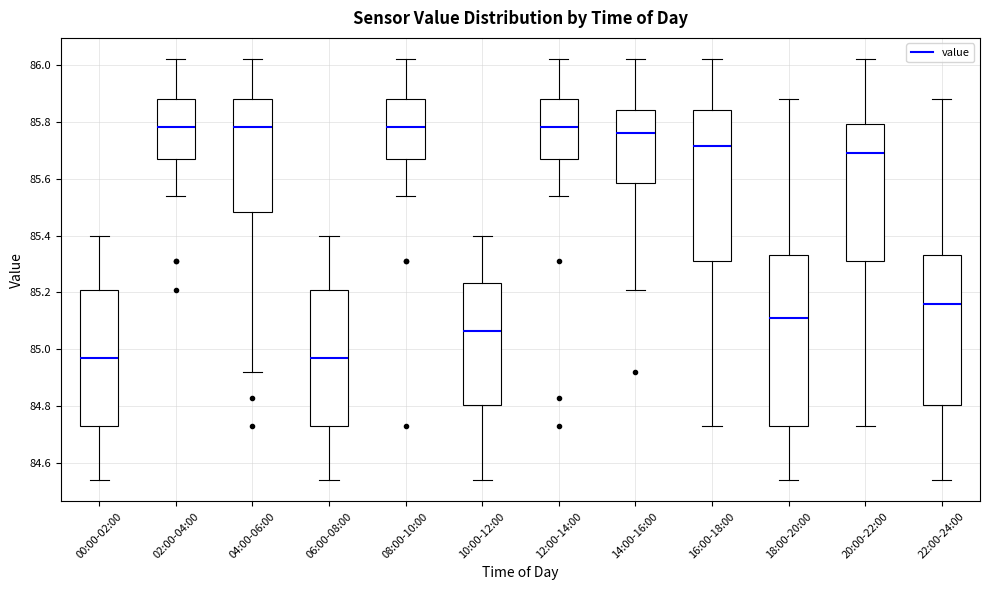

Which box is the tallest, from its lower edge to its upper edge?

18:00-20:00